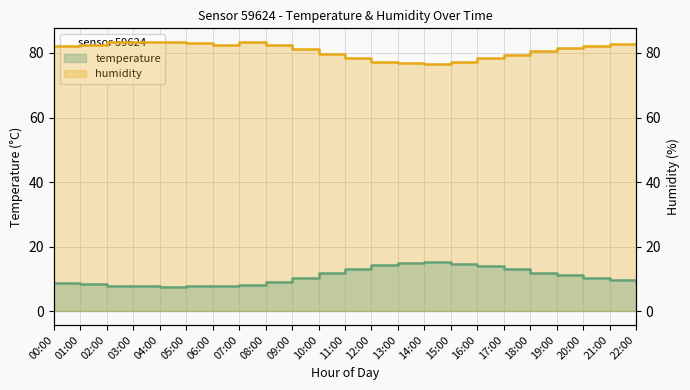

What is the maximum value shown in the chart?

83.5